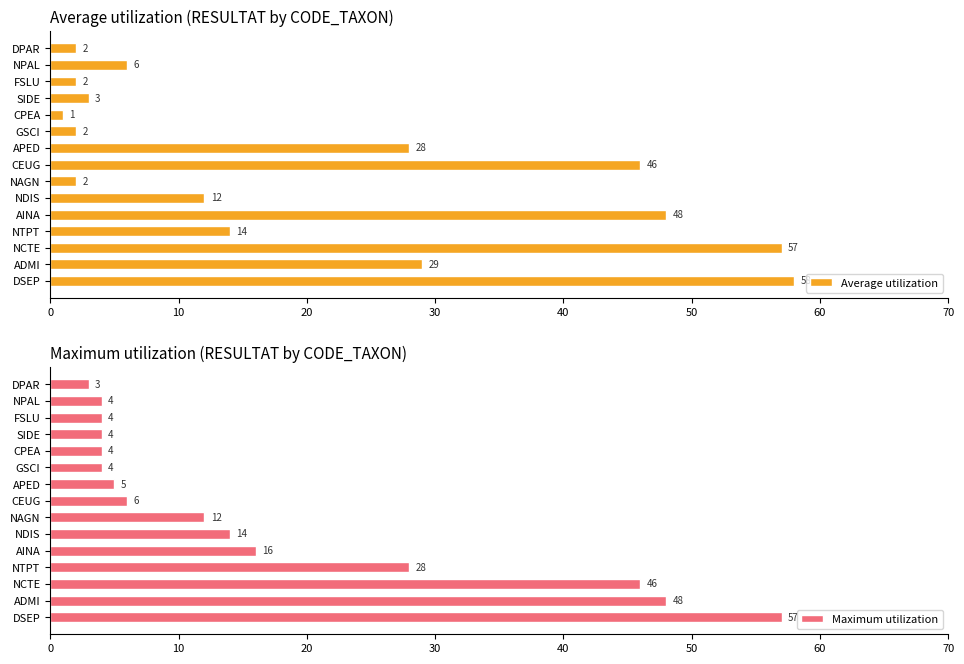

What are all the series names shown in the legend?

Average utilization, Maximum utilization